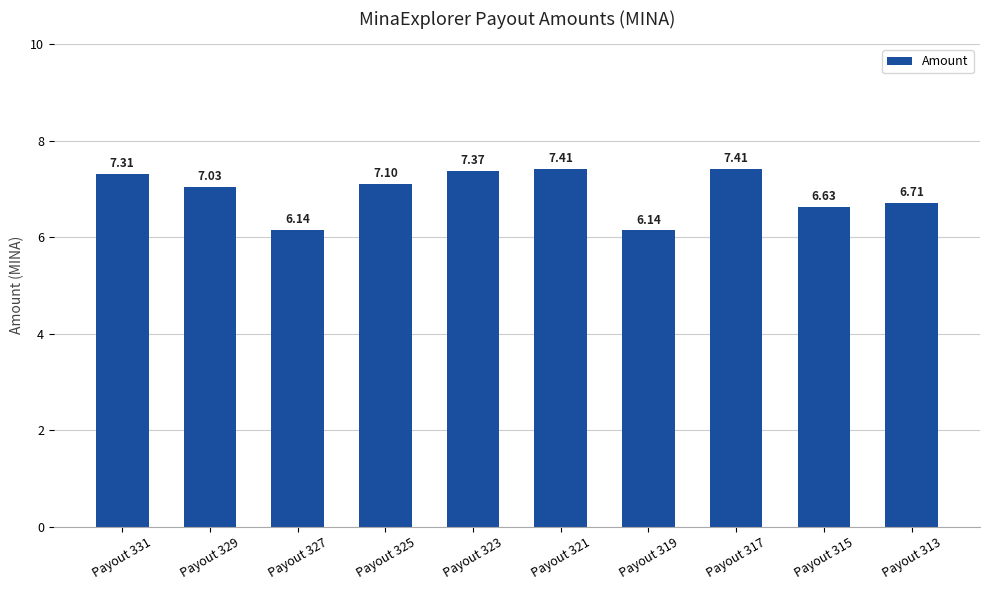

Read the value at Payout 331.

7.3